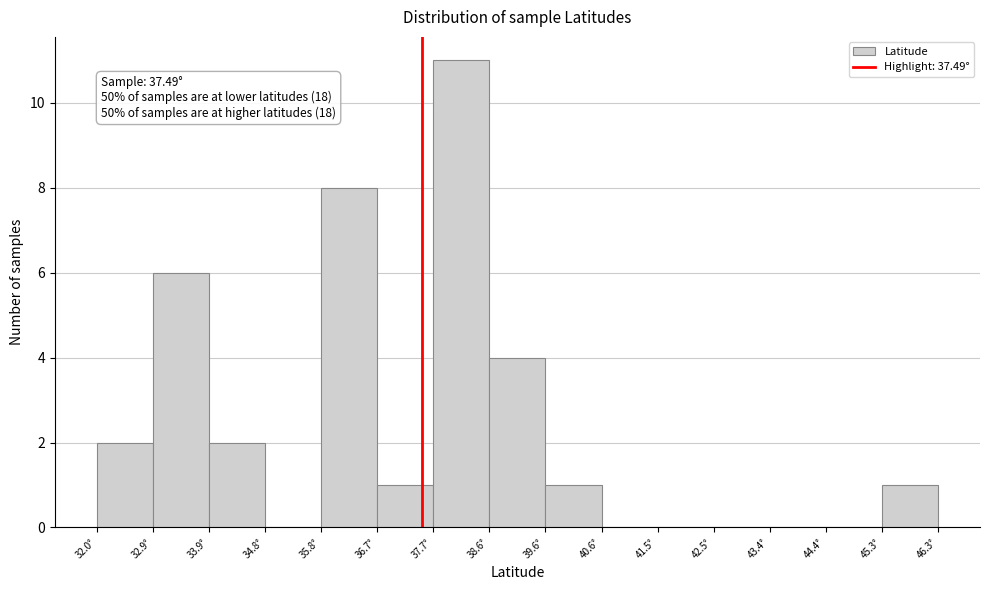

Over which range of the x-axis is the bar tallest?

37.7 to 38.6